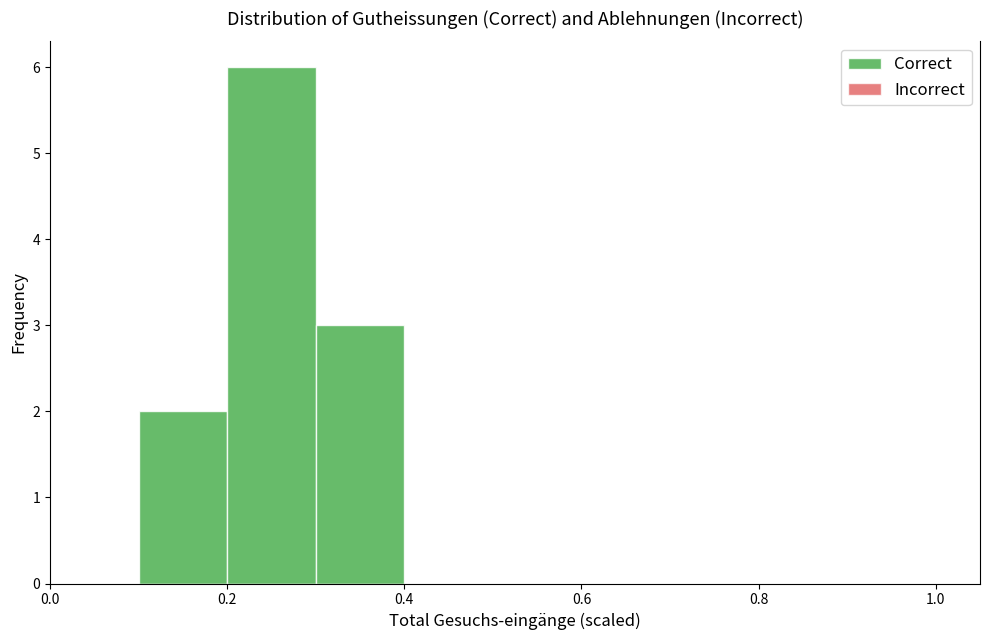

Reading left to right, list every bar in this chart as the range it spans on the x-axis followed by its height. The values are not printed on the chart, so give them approximately, as read against the axis.

0.0 to 0.1: 0
0.1 to 0.2: 2
0.2 to 0.3: 6
0.3 to 0.4: 3
0.4 to 0.5: 0
0.5 to 0.6: 0
0.6 to 0.7: 0
0.7 to 0.8: 0
0.8 to 0.9: 0
0.9 to 1.0: 0